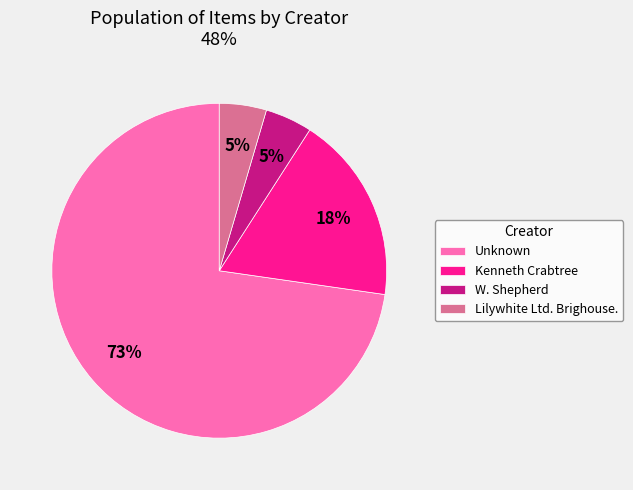

Approximately how many times larger is the value at W. Shepherd compared to Lilywhite Ltd. Brighouse.?

1.0